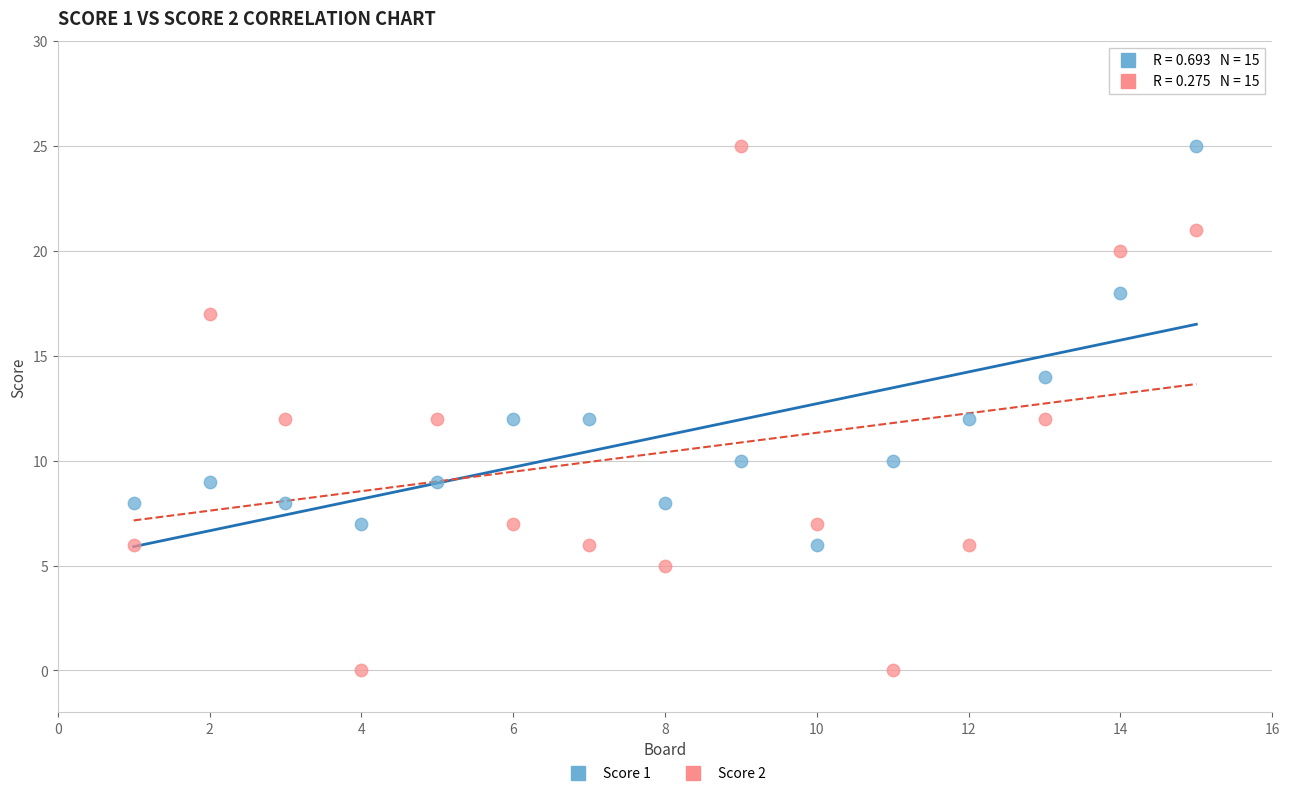

What are all the series names shown in the legend?

Score 1, Score 2